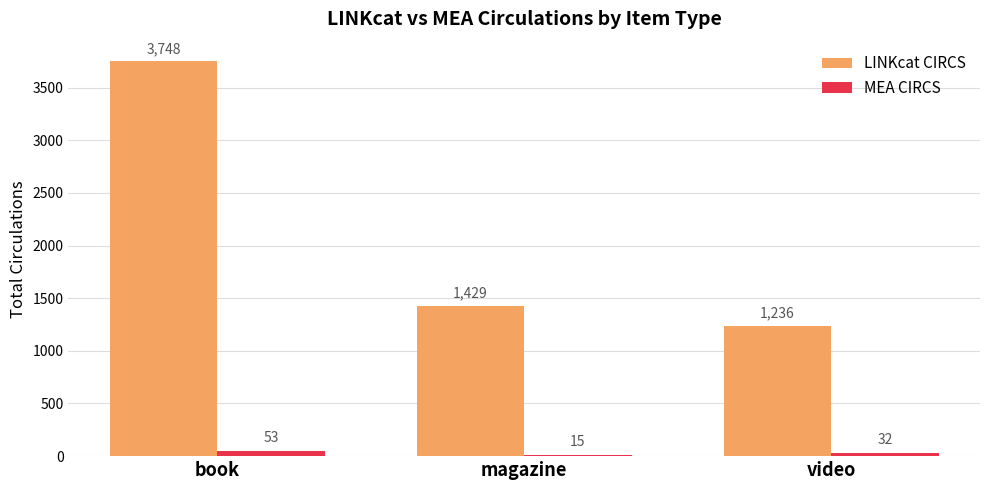

Rank the series by their maximum value, from highest to lowest.

LINKcat CIRCS, MEA CIRCS